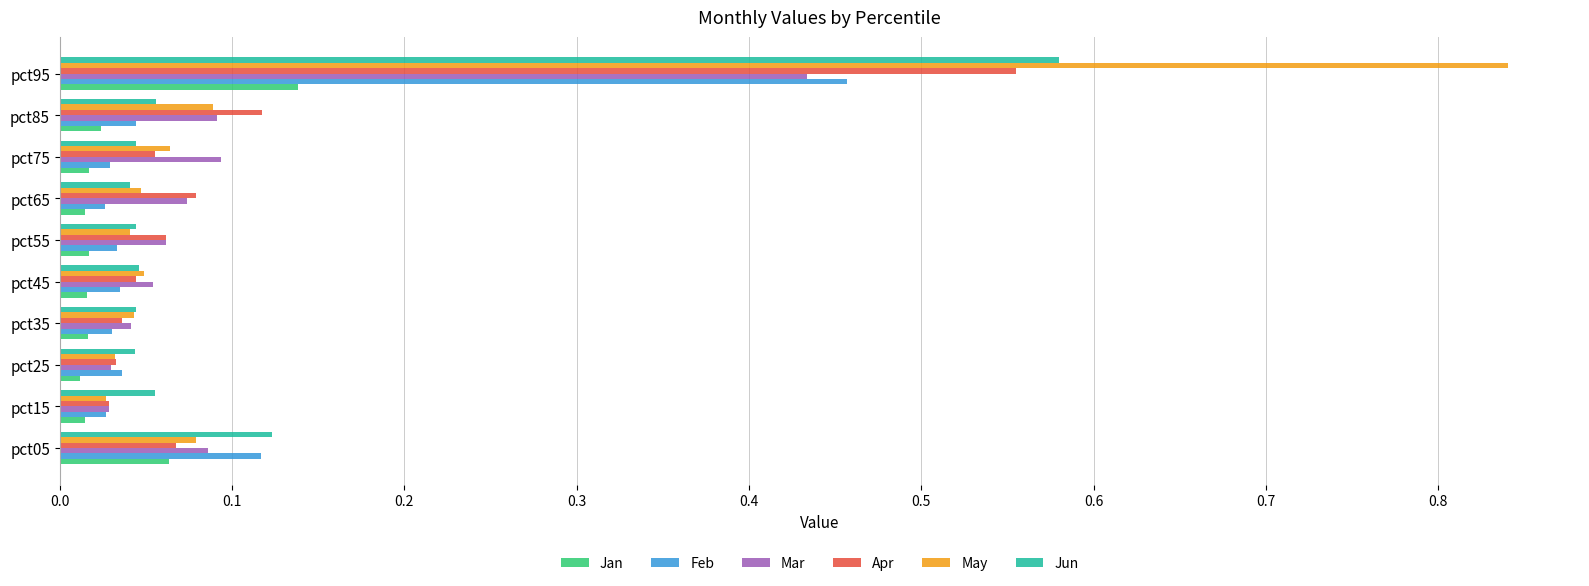

Is it true that Apr equals 0.1 at pct75?

True